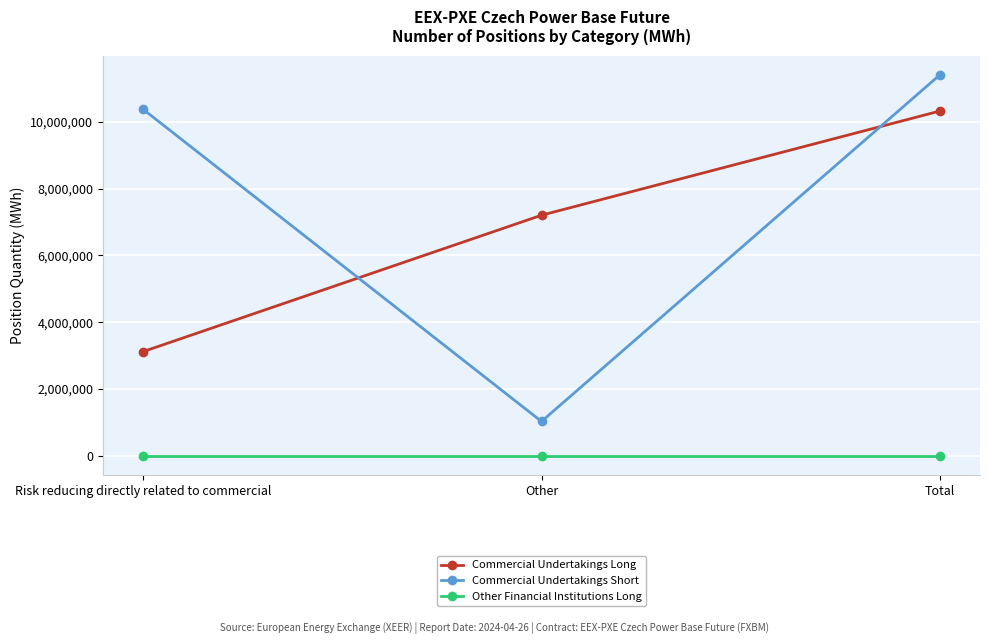

Reading right to left, transcribe all the data shown in this chart.

Commercial Undertakings Long: Total=10320808	Other=7201809	Risk reducing directly related to commercial=3118999
Commercial Undertakings Short: Total=11407939	Other=1031873	Risk reducing directly related to commercial=10376066
Other Financial Institutions Long: Total=0	Other=0	Risk reducing directly related to commercial=0